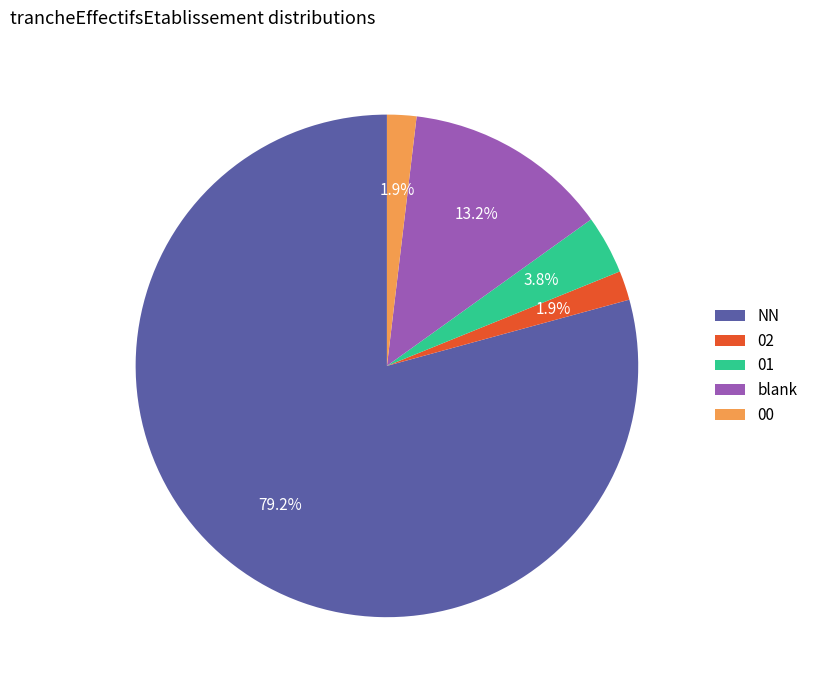

To the nearest percent, what portion does 00 represent?

2%